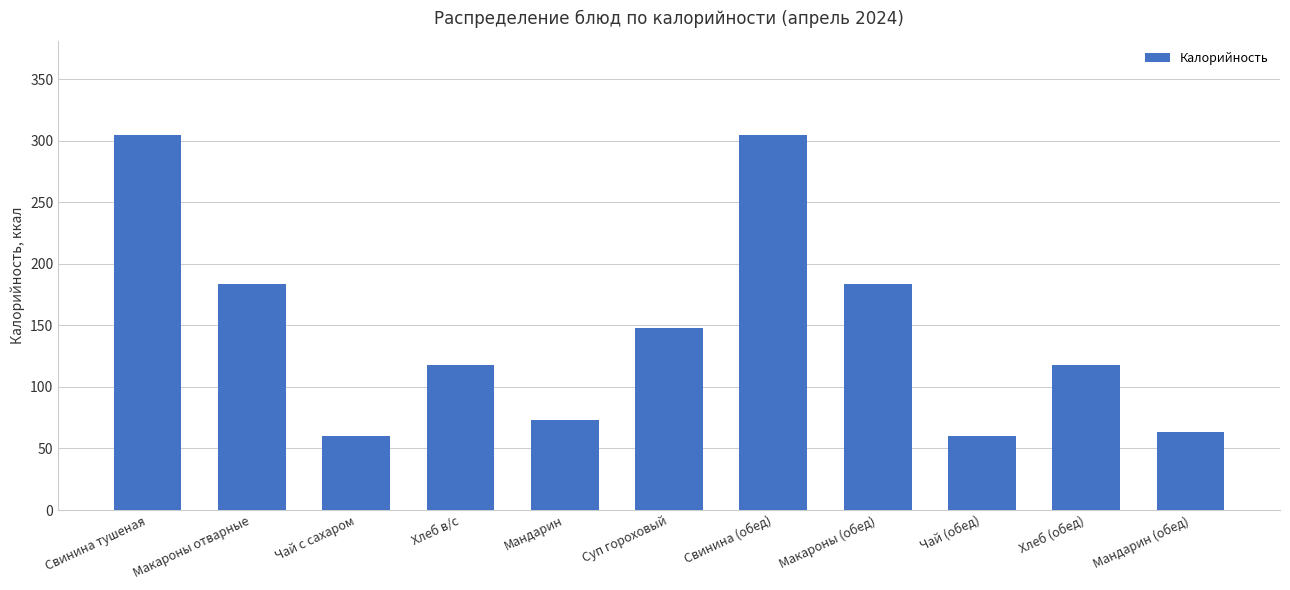

Read the value at Чай (обед).

60.0